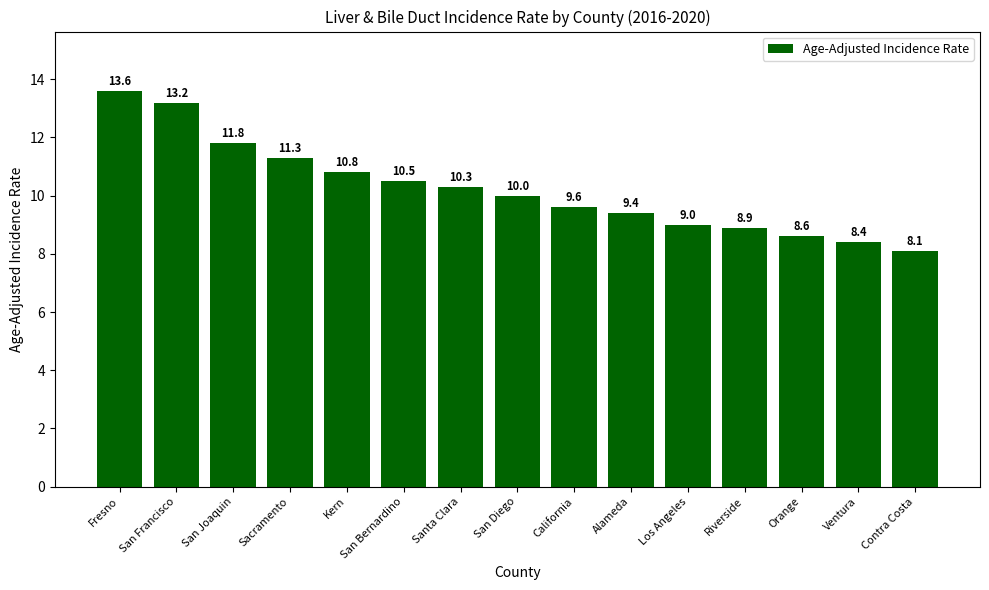

What is the difference between the maximum and second lowest values?

5.2